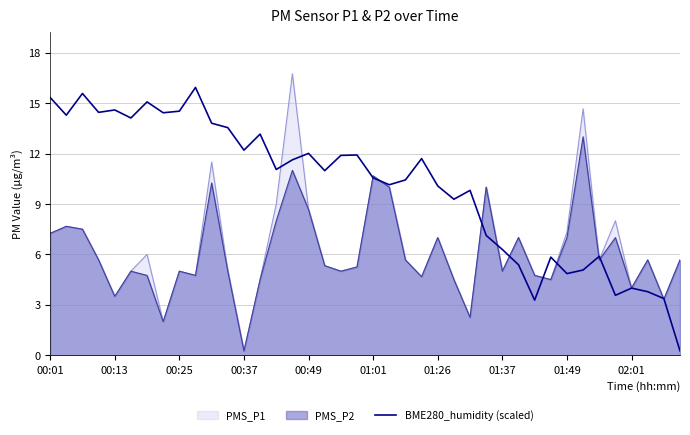

List the series in order of their peak value, lowest first.

PMS_P2, BME280_humidity (scaled), PMS_P1